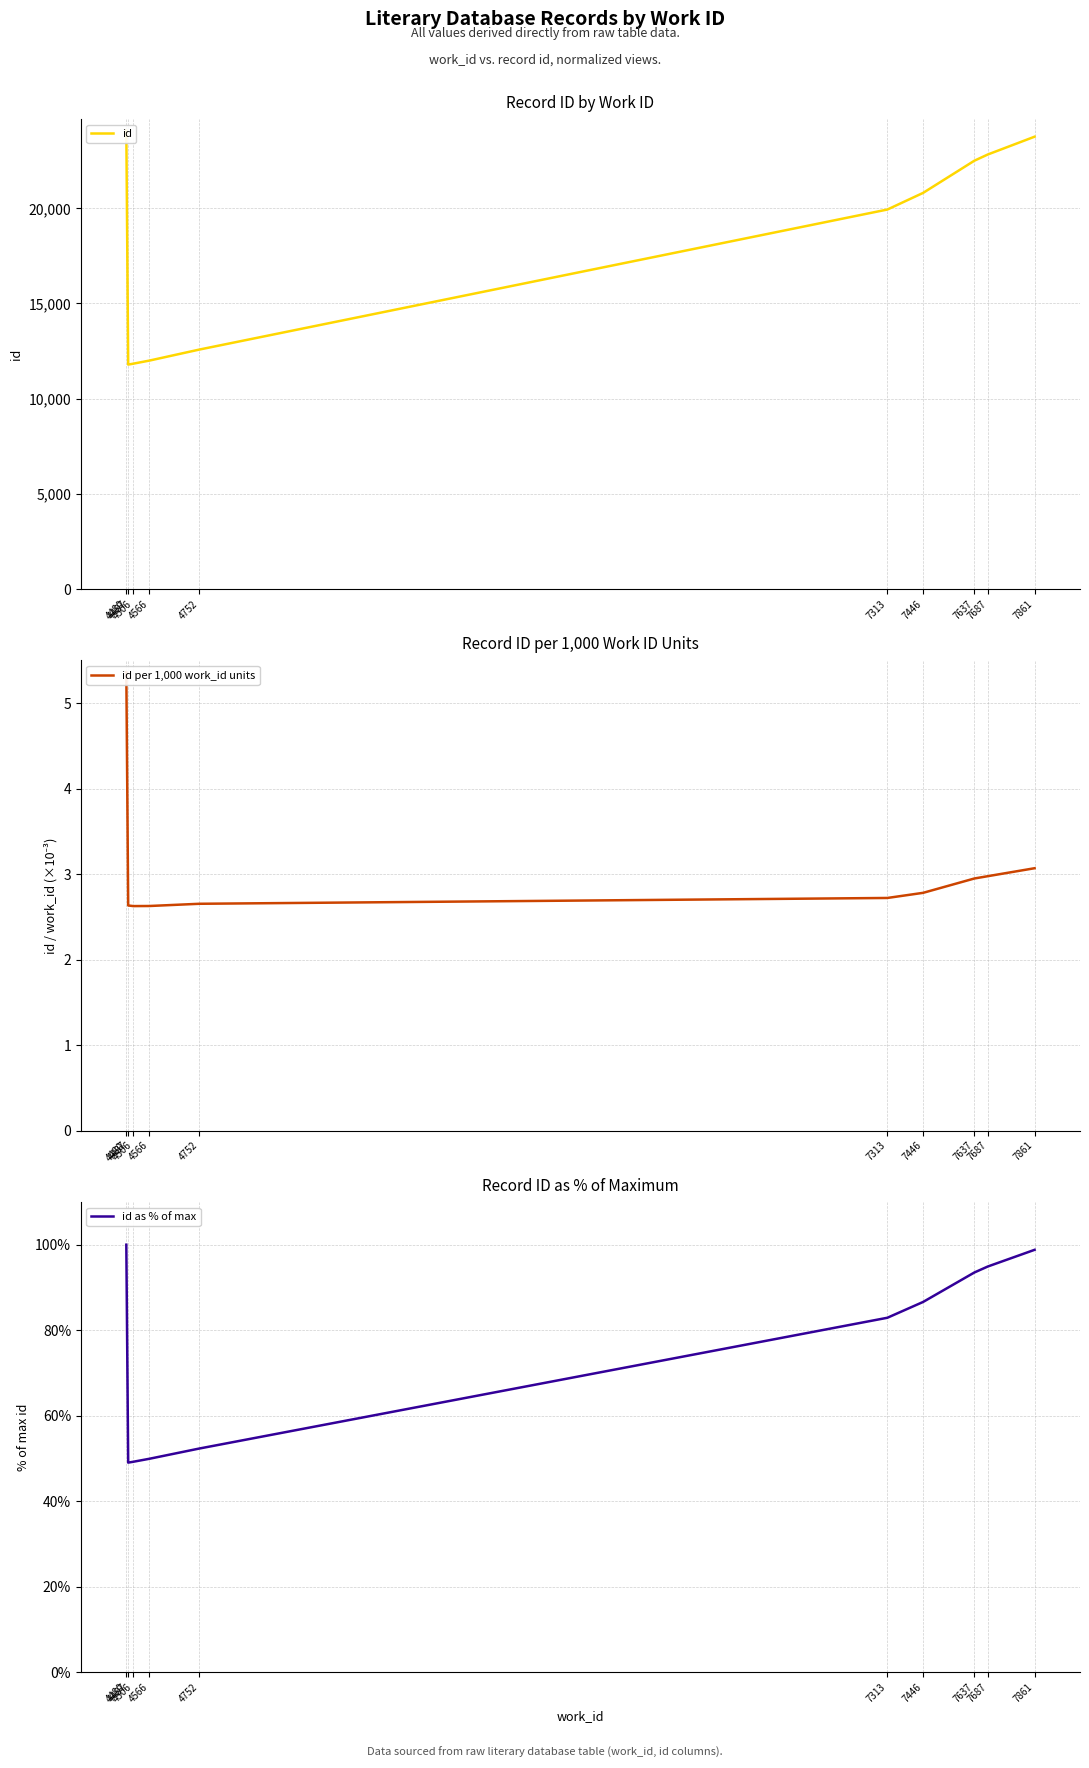

Is this an area chart (filled region under the line)?

No